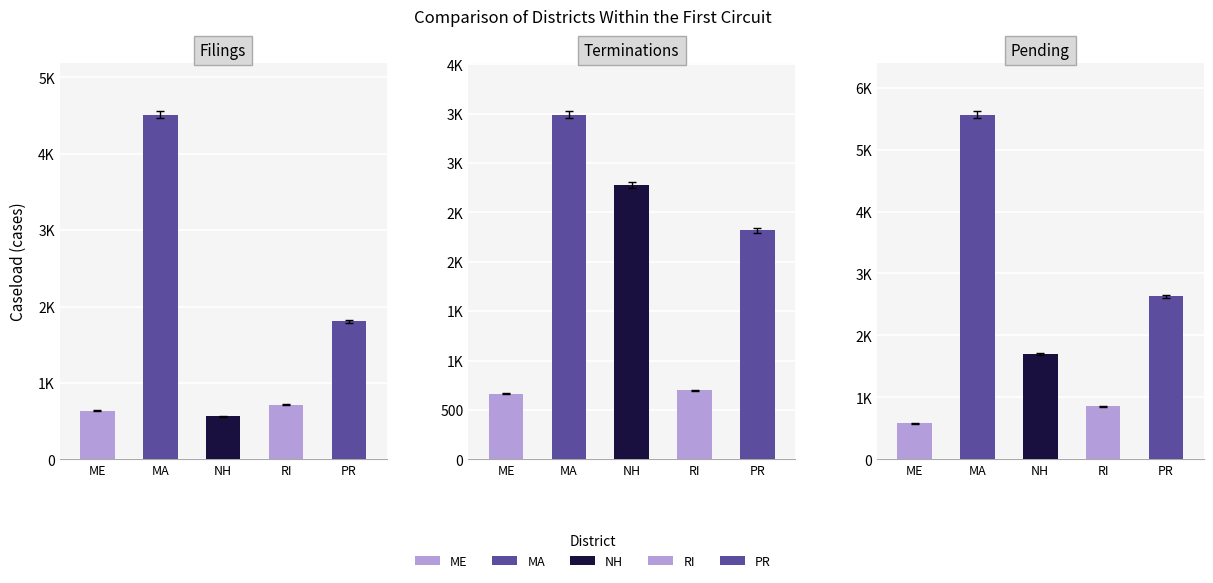

What is the lowest value of the Terminations series?

666